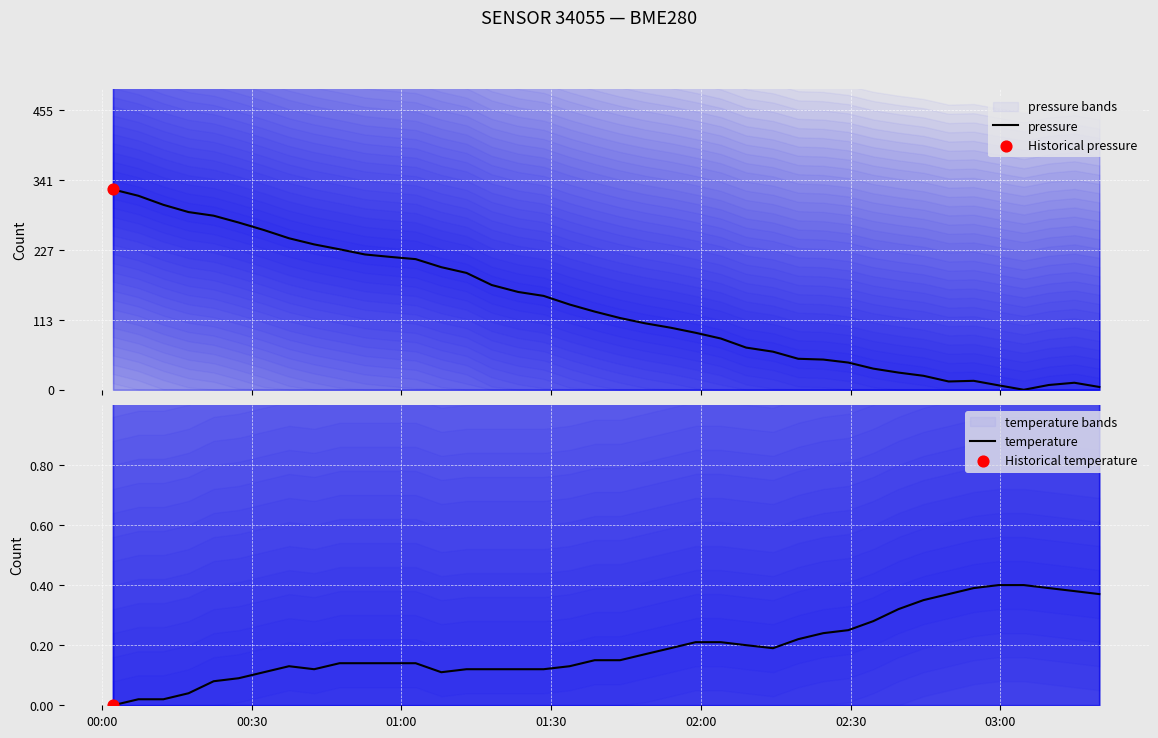

What are all the series names shown in the legend?

pressure, temperature